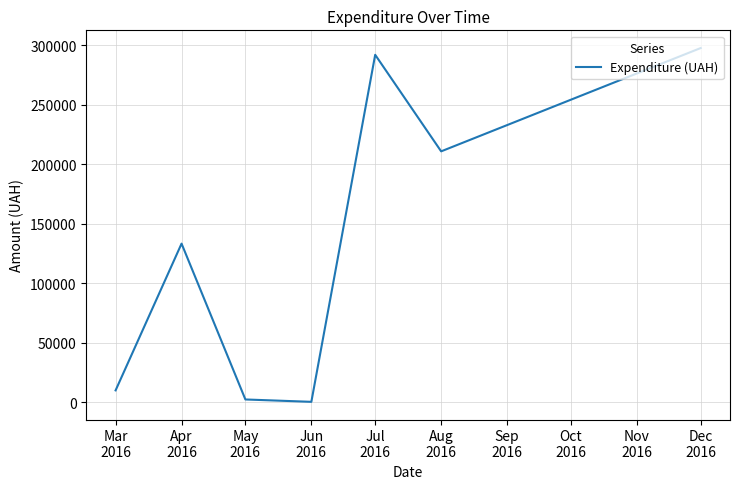

How many interior local valleys (lower than both neighbors) does the data have?

2